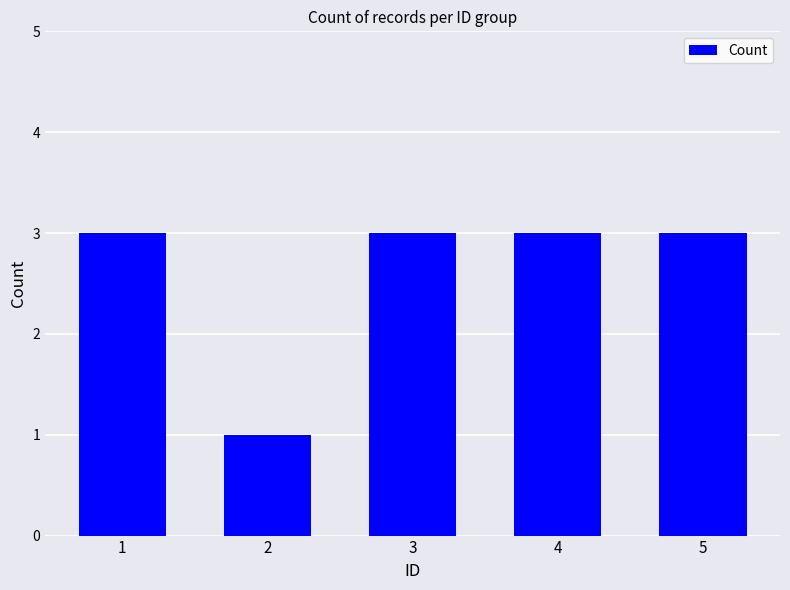

Reading left to right, what are all the values shown in this chart?

3	1	3	3	3